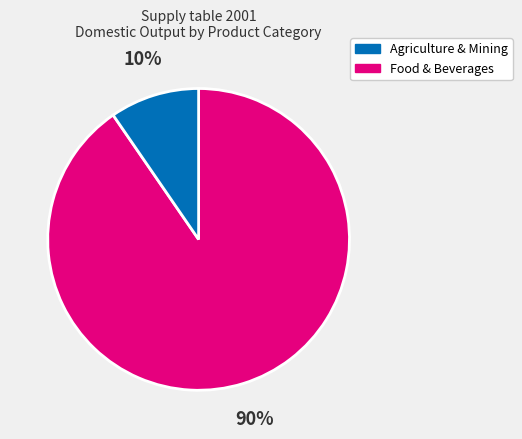

Does any single category account for the majority?

Yes